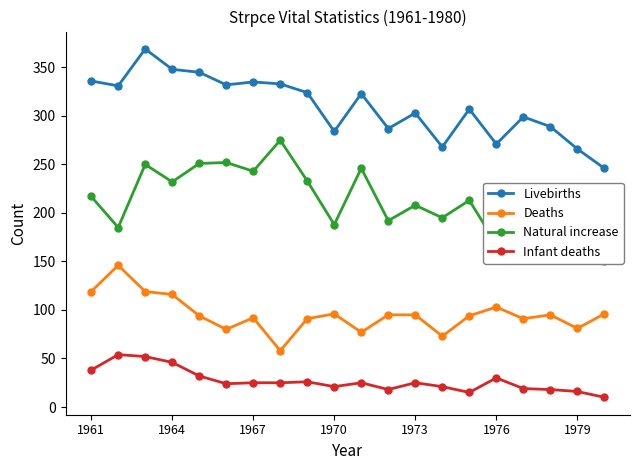

What is the sum of all Deaths values?

1911